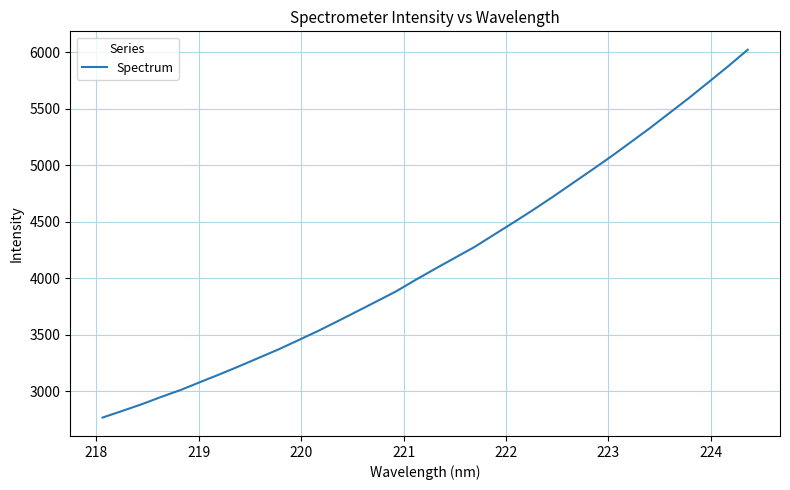

What is the smallest value displayed?

2768.9